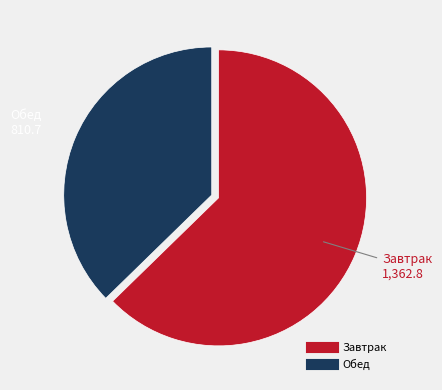

What is the largest slice in the pie chart?

Завтрак